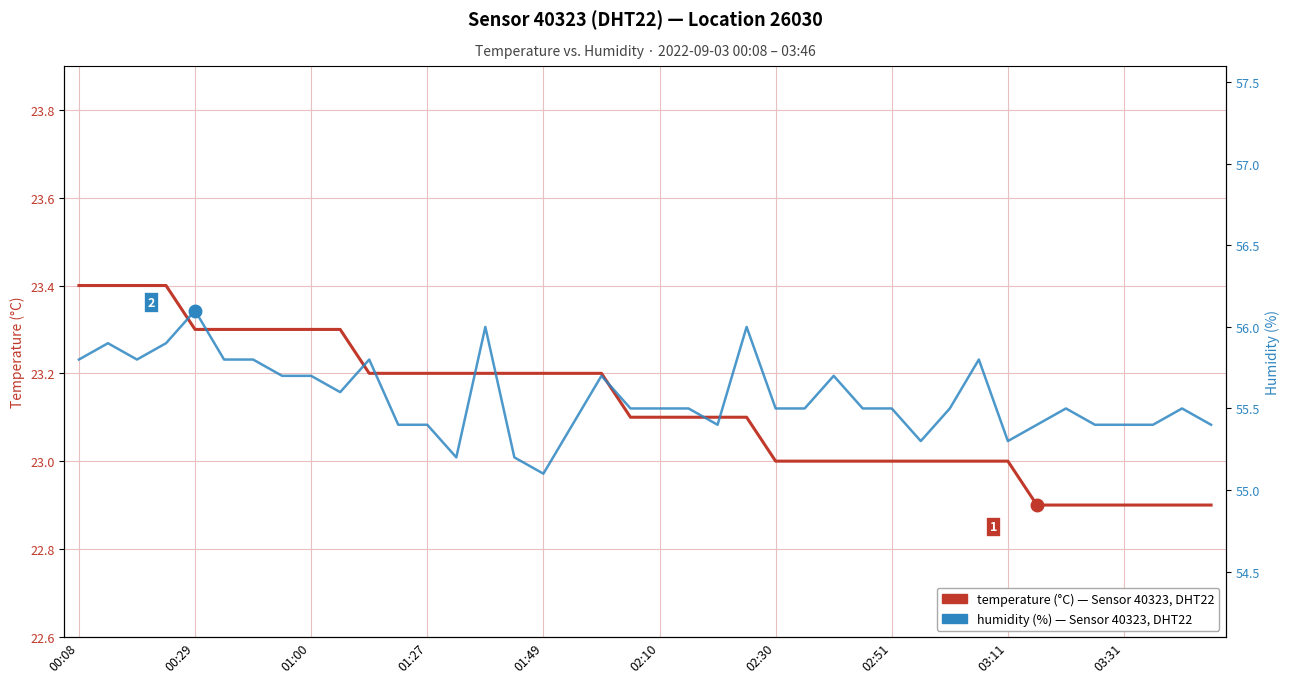

Is this an area chart (filled region under the line)?

No